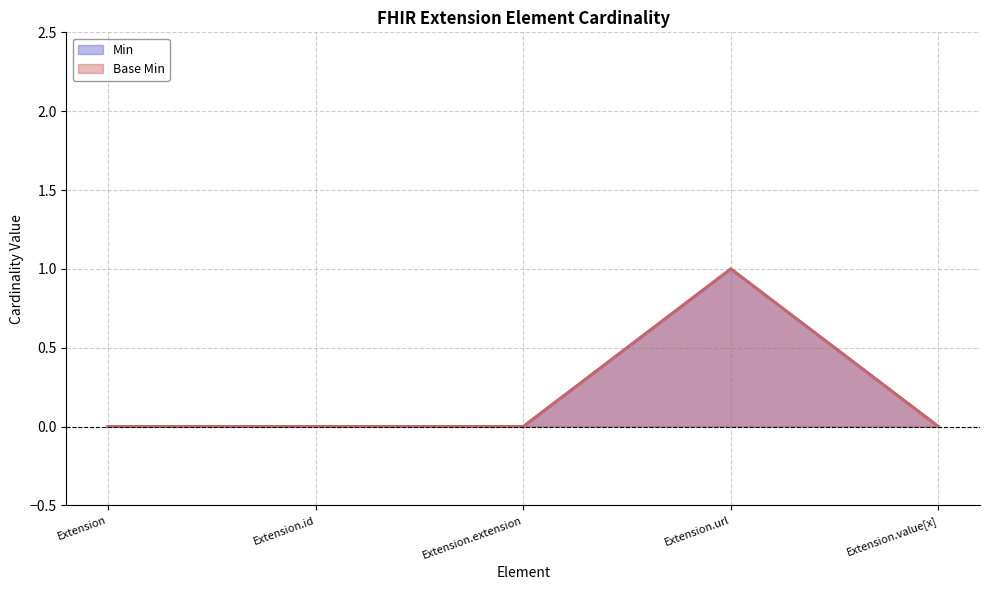

The value of Min at Extension.value[x] is 1. True or false?

False